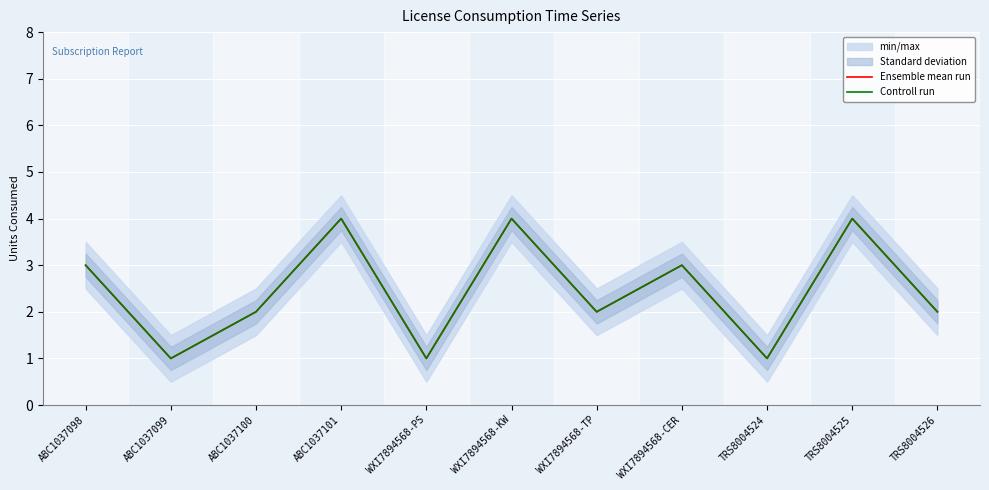

Which series has the largest range (max minus min)?

Ensemble mean run